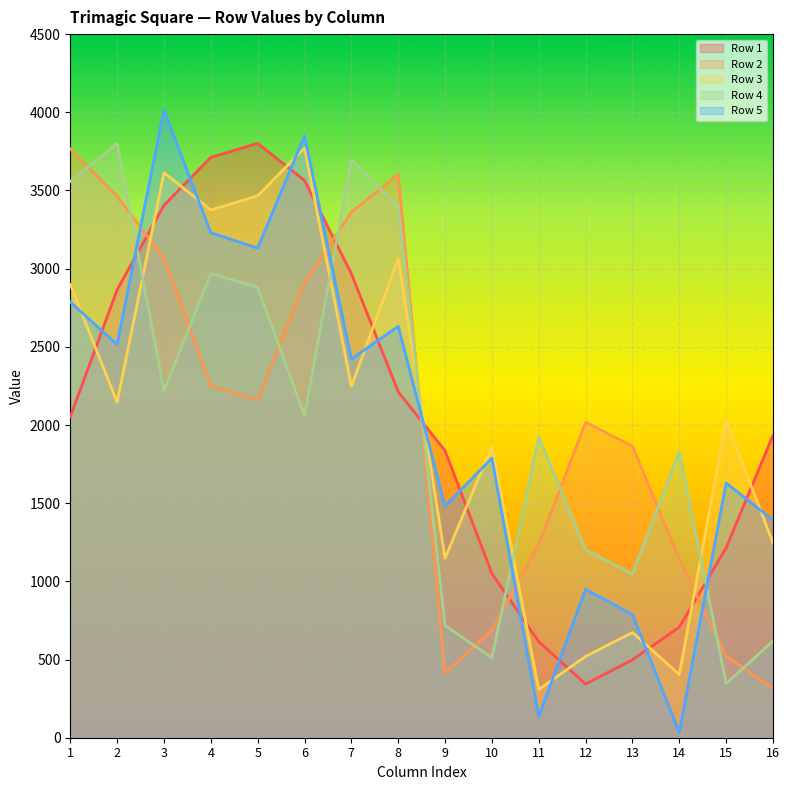

At which category is the sum across all series the highest?

3